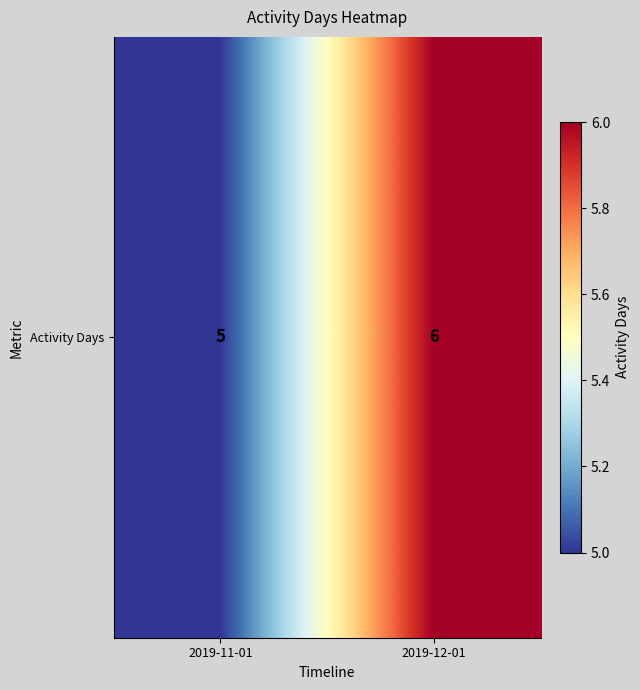

Which category has the highest value across all series?

2019-12-01